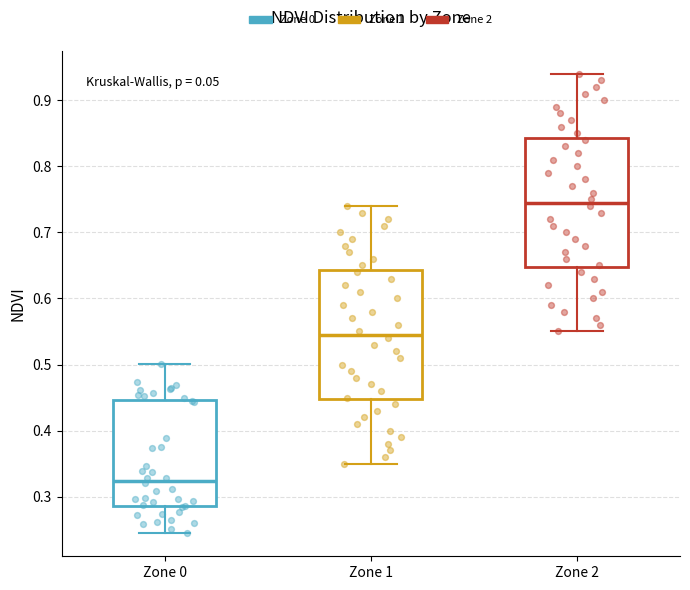

Reading left to right, transcribe this box plot: for each box, give where its median line is, the range the box spans, and where its two whiskers end, as read against the y-axis. The values are not printed on the chart, so give them approximately, as read against the axis.

Zone 0: median 0.32, box 0.29 to 0.45, whiskers 0.24 to 0.50
Zone 1: median 0.55, box 0.45 to 0.64, whiskers 0.35 to 0.74
Zone 2: median 0.75, box 0.65 to 0.84, whiskers 0.55 to 0.94